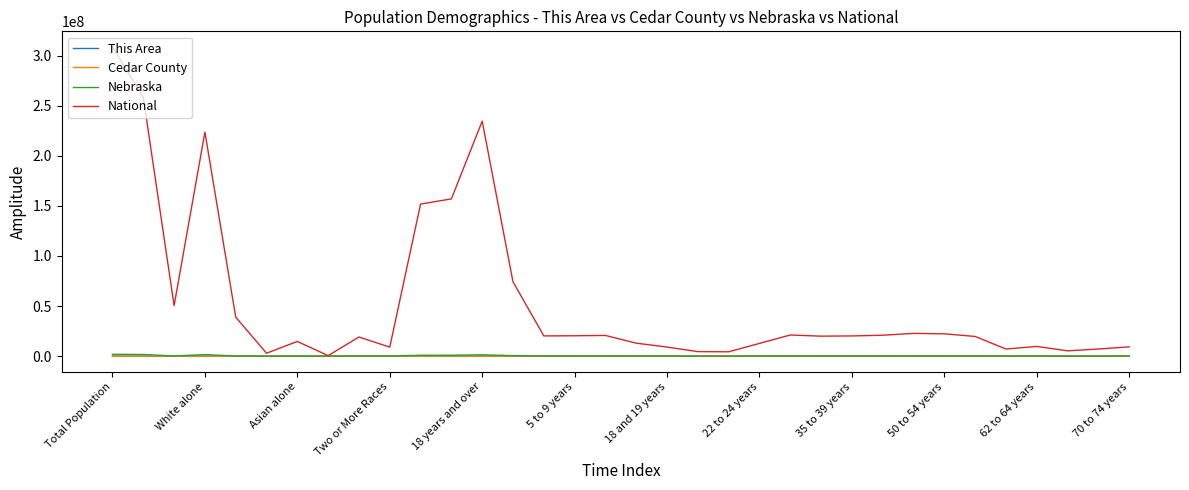

Which series has the largest total across all categories?

National